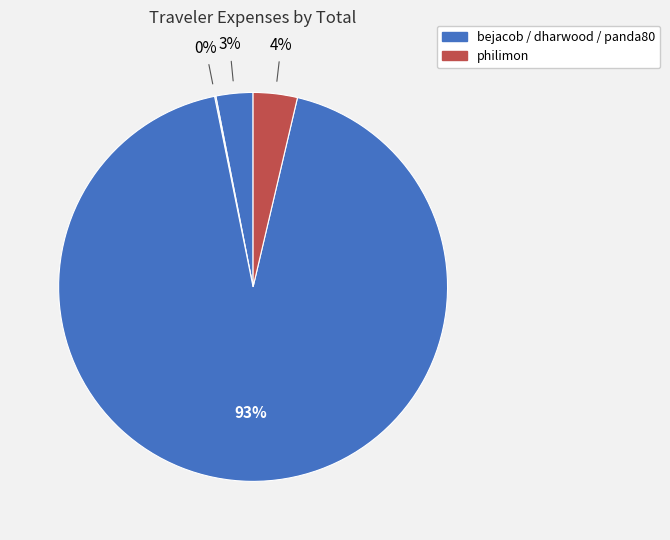

How many slices are in this pie chart?

4